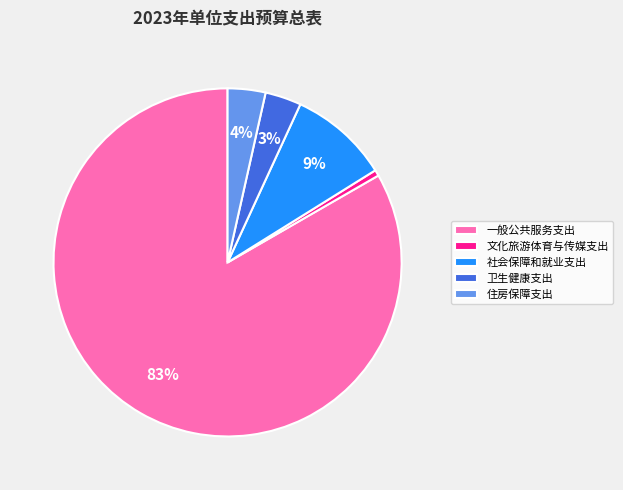

What is the majority slice?

一般公共服务支出